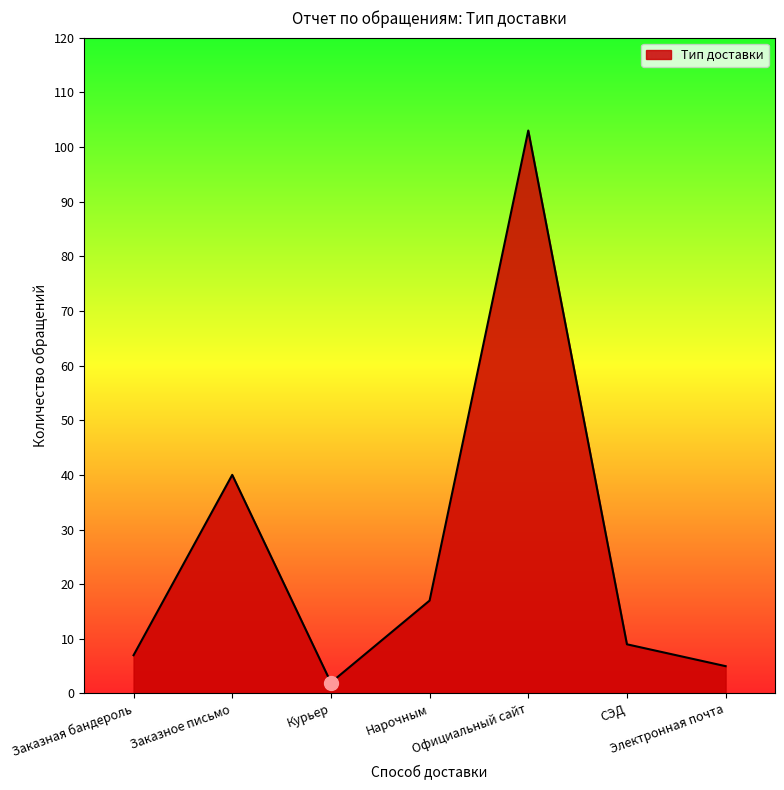

Where is the first local minimum?

Курьер